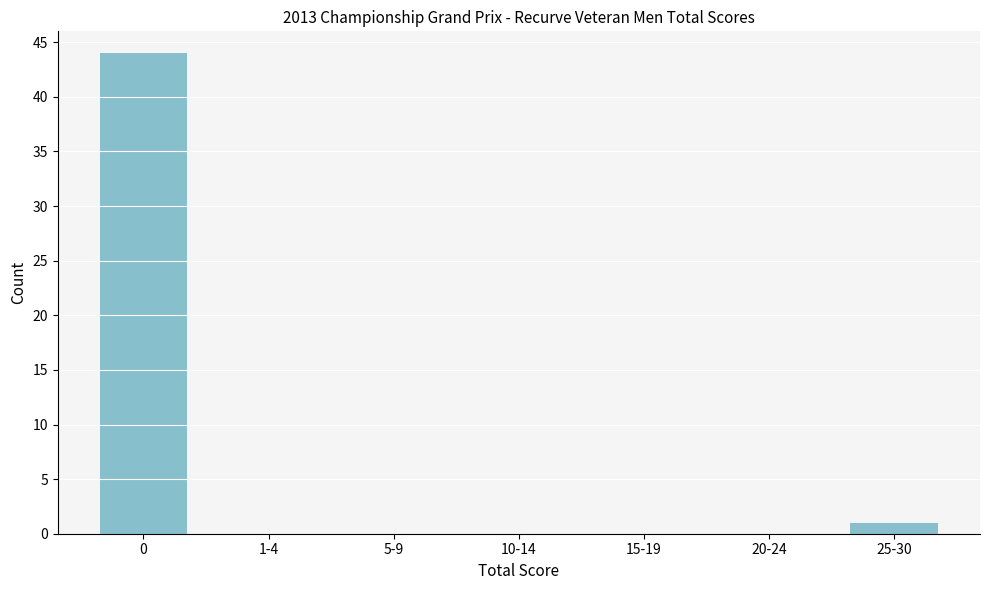

Reading left to right, list all the values displayed in this chart.

0=44	1-4=0	5-9=0	10-14=0	15-19=0	20-24=0	25-30=1